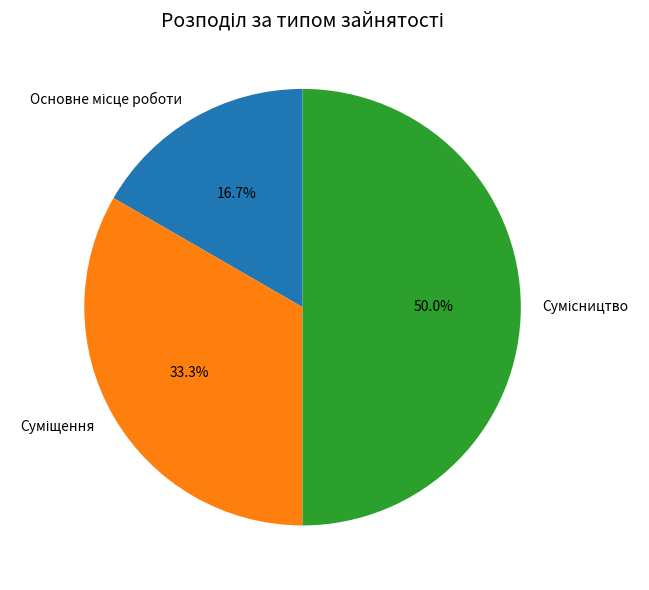

What is the smallest slice in the pie chart?

Основне місце роботи